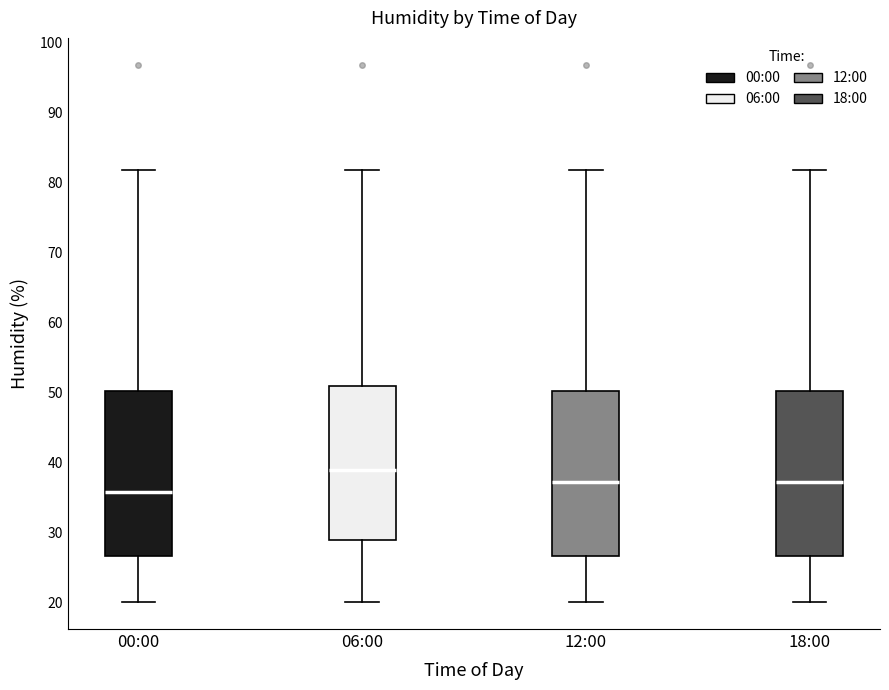

Which box's median line is the lowest?

00:00